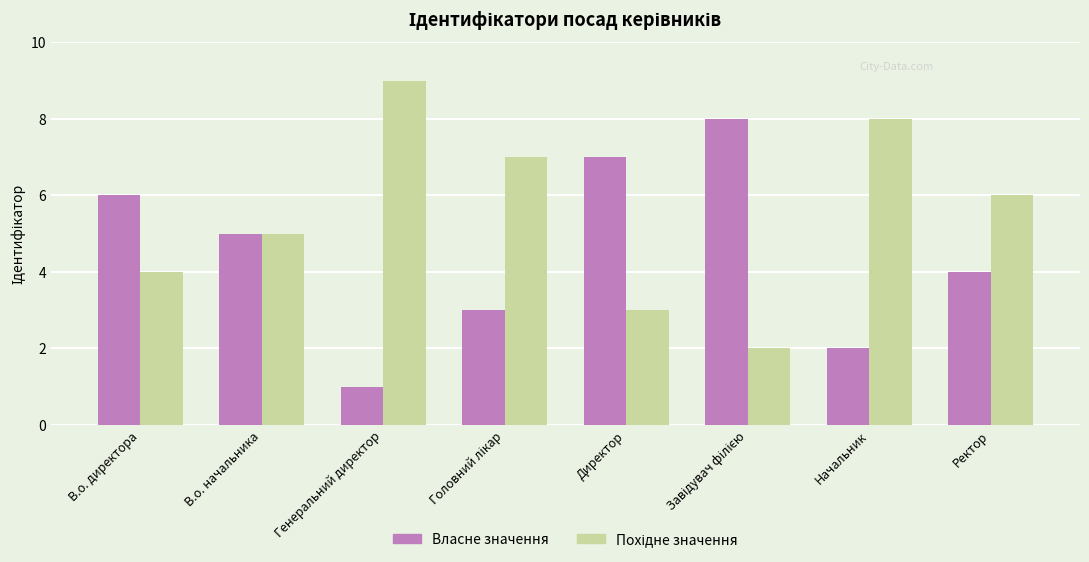

The Власне значення series shows 2 at Начальник. True or false?

True